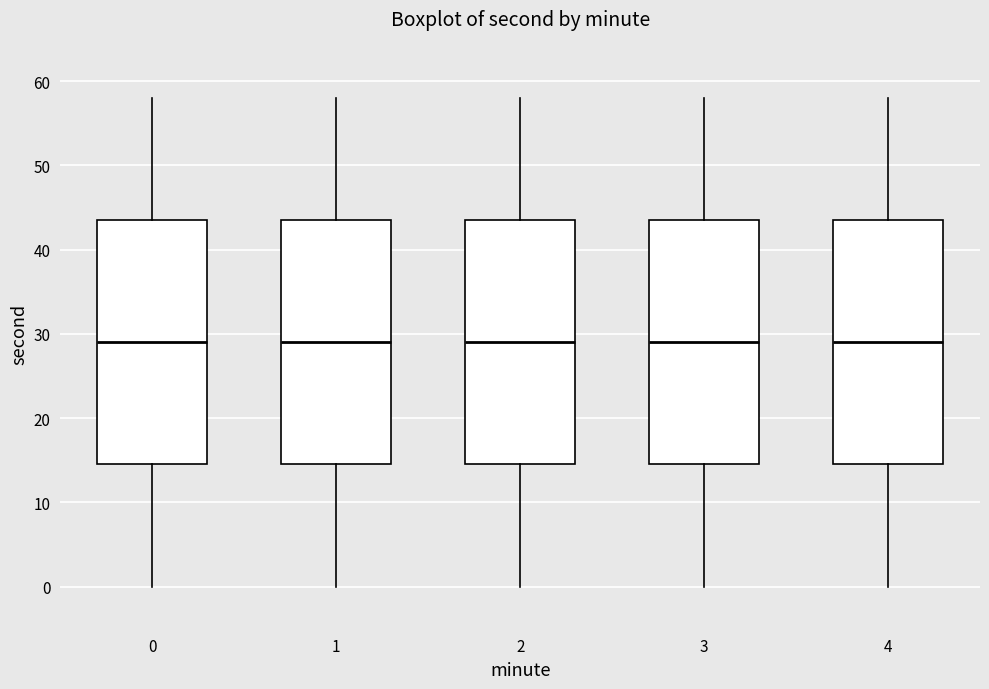

Reading left to right, transcribe this box plot: for each box, give where its median line is, the range the box spans, and where its two whiskers end, as read against the y-axis. The values are not printed on the chart, so give them approximately, as read against the axis.

0: median 29, box 15 to 44, whiskers 0 to 58
1: median 29, box 15 to 44, whiskers 0 to 58
2: median 29, box 15 to 44, whiskers 0 to 58
3: median 29, box 15 to 44, whiskers 0 to 58
4: median 29, box 15 to 44, whiskers 0 to 58